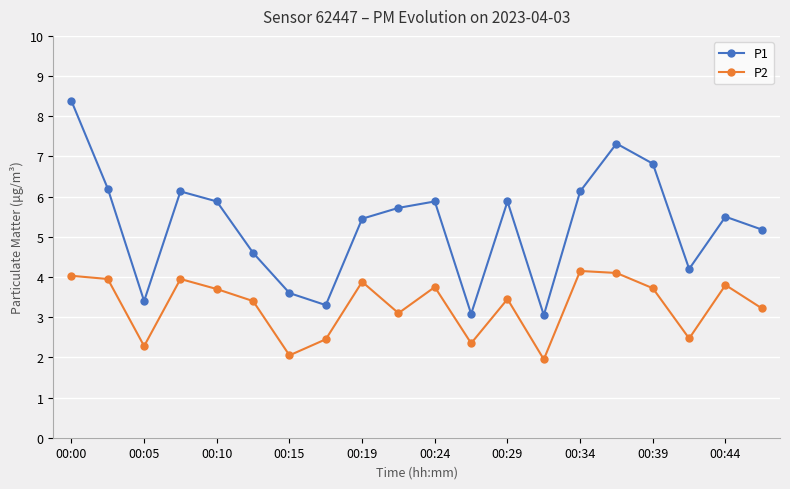

What is the value of the P2 point at the 16th from the left?

4.1